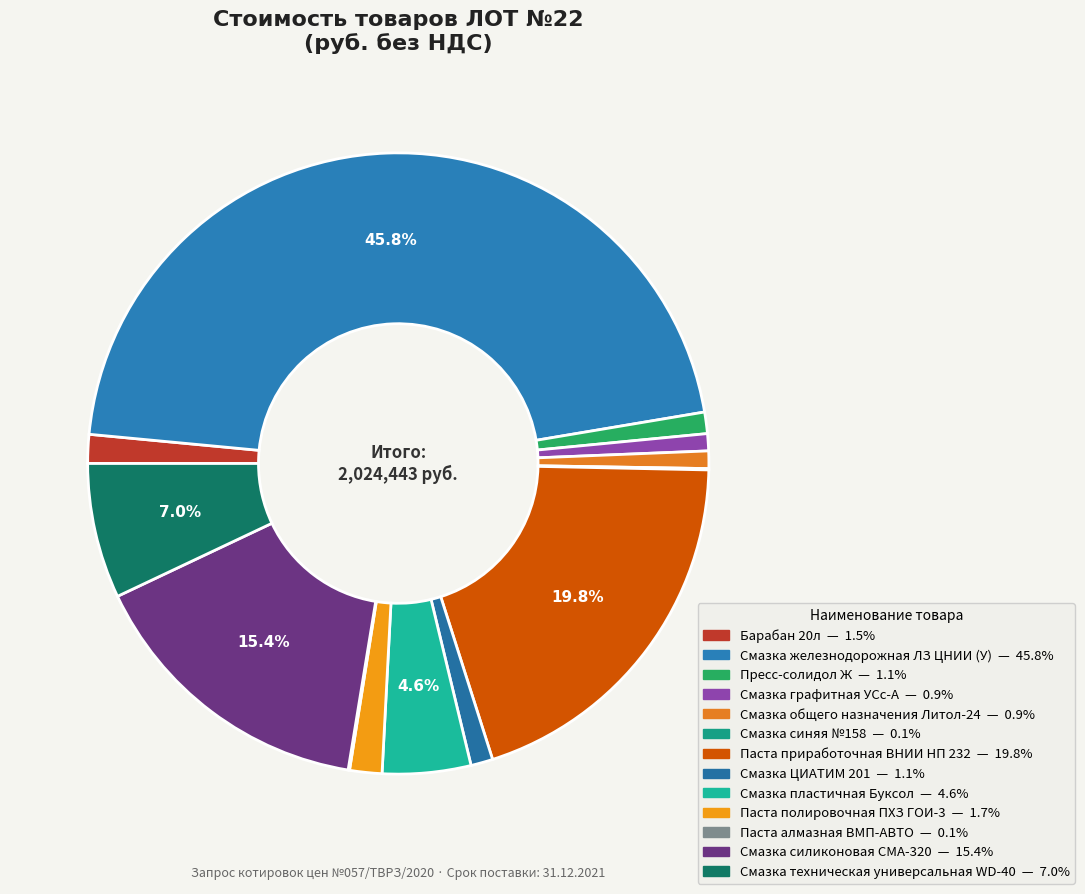

Count the number of slices in the pie.

13